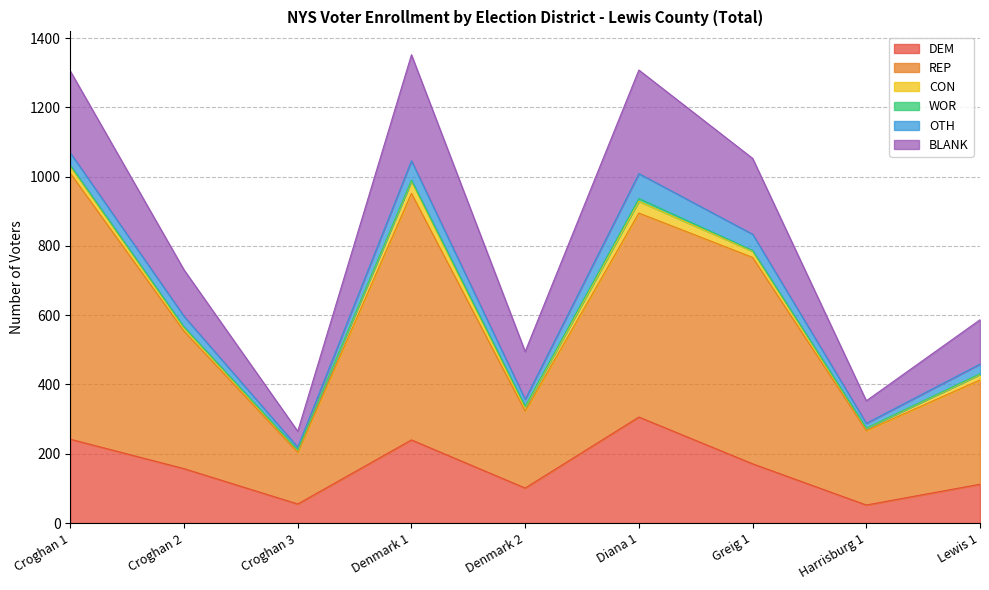

What is the label of the 8th point from the right?

Croghan 2